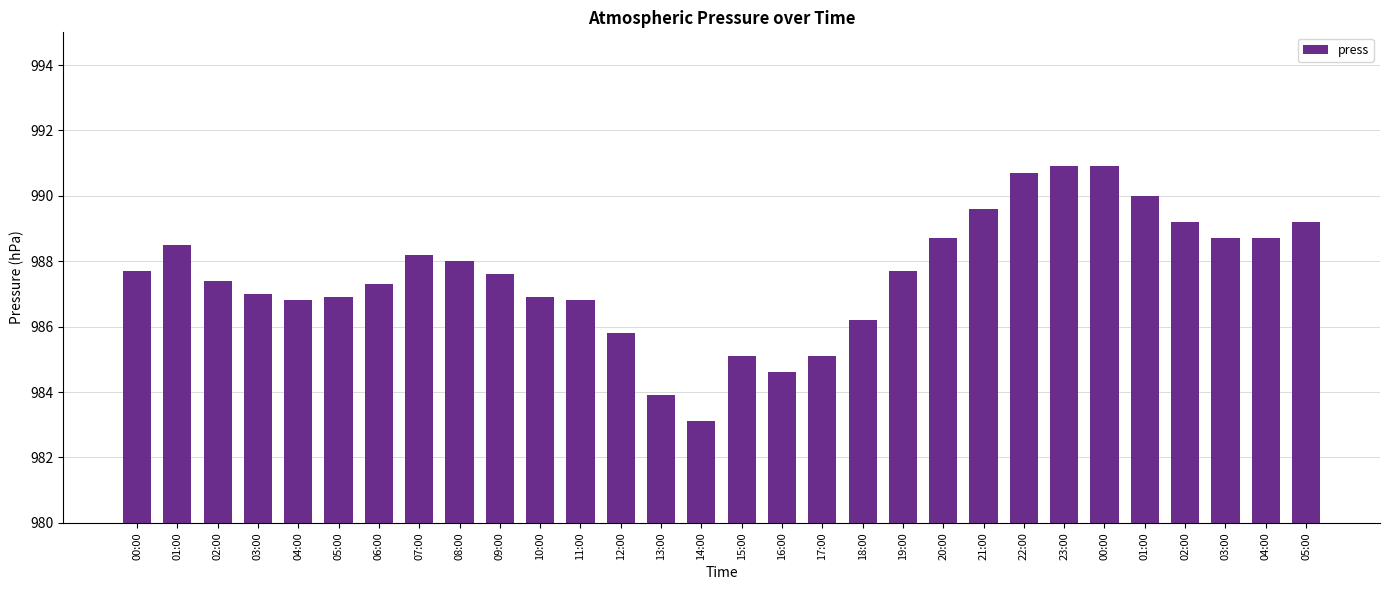

Which has a higher value, 08:00 or 07:00?

07:00